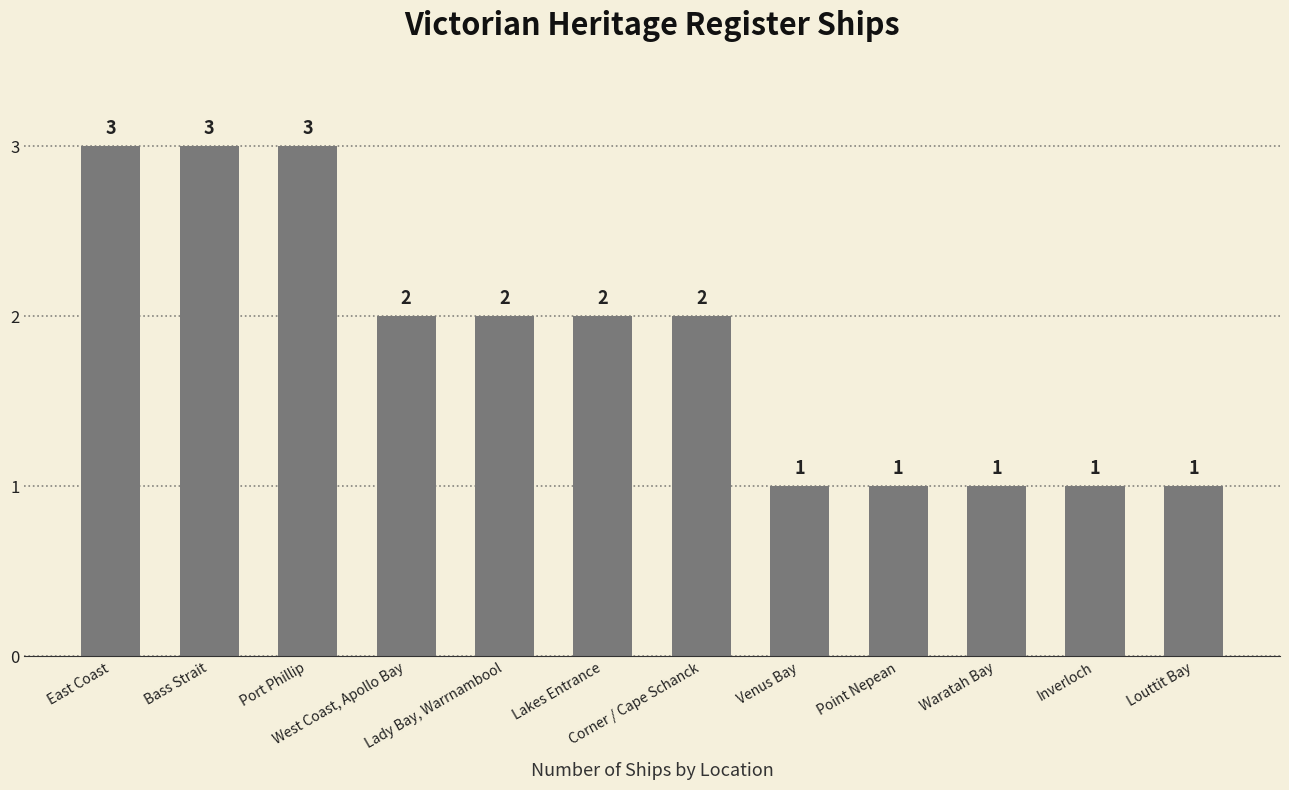

The chart shows a value of 4 at East Coast. True or false?

False